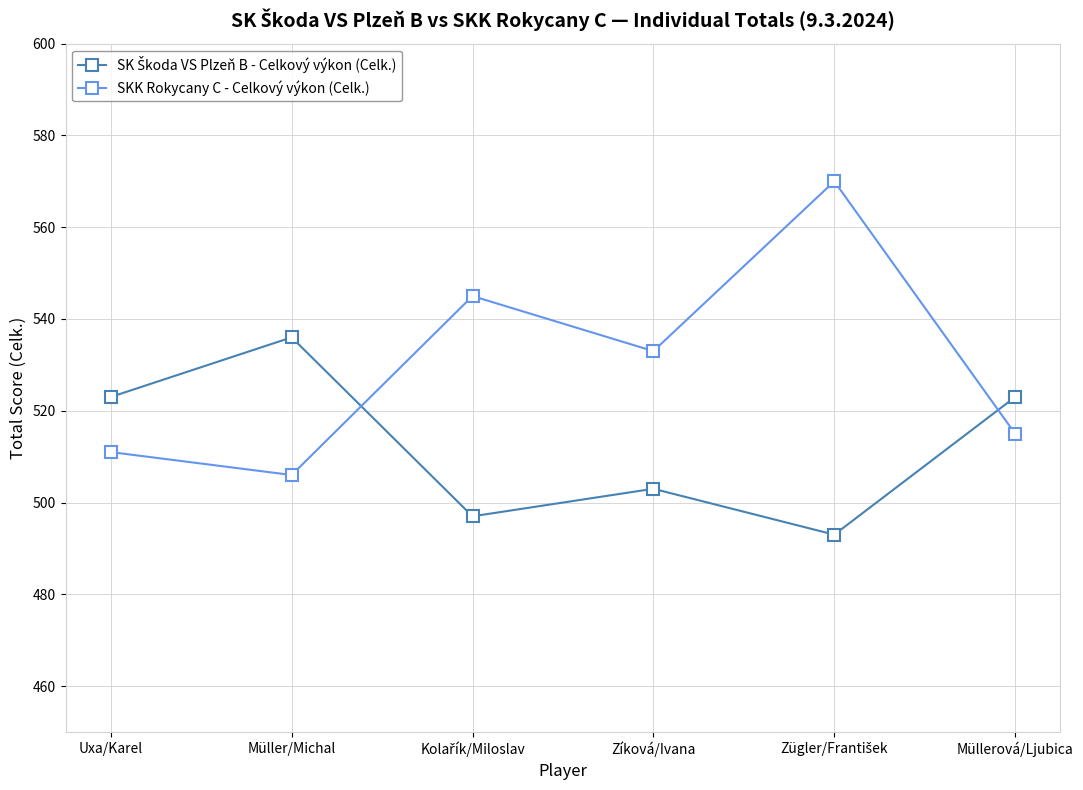

At which category does SKK Rokycany C - Celkový výkon (Celk.) reach its first local valley?

Müller/Michal